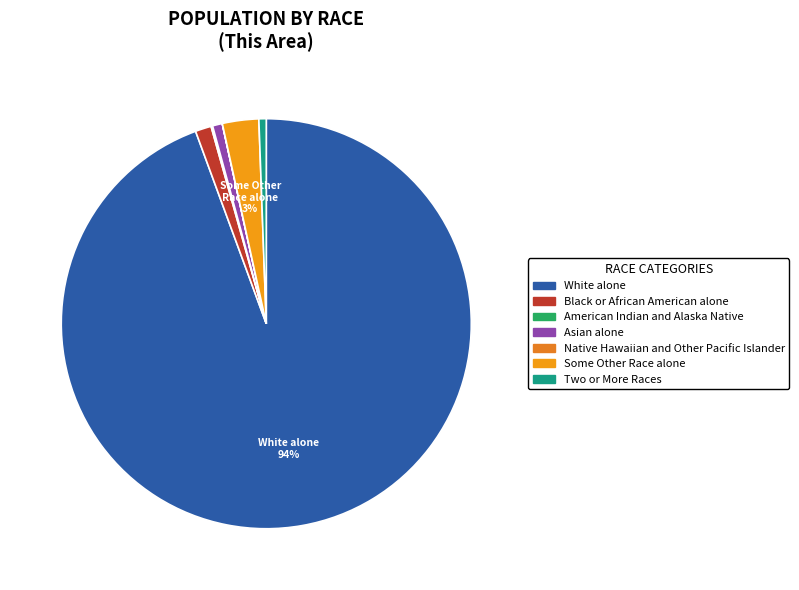

Count the number of slices in the pie.

7